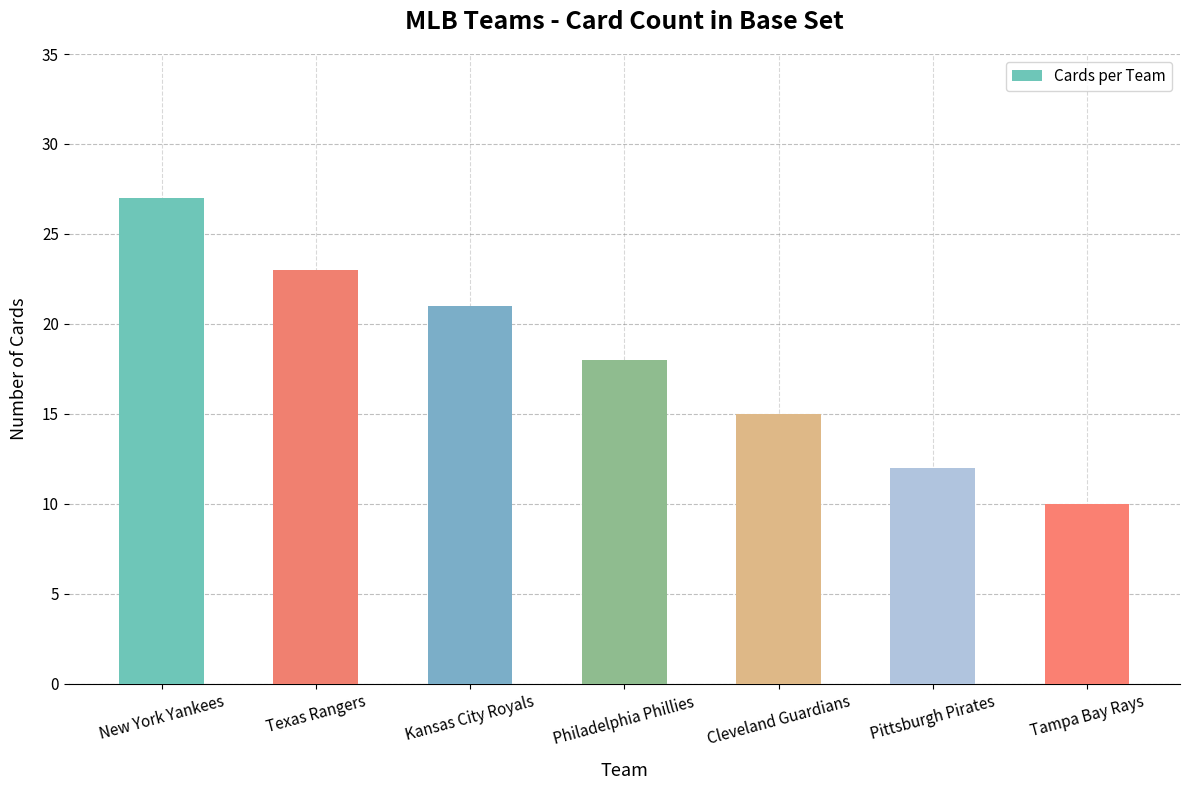

What is the ratio of the value at Tampa Bay Rays to the value at Kansas City Royals?

0.5